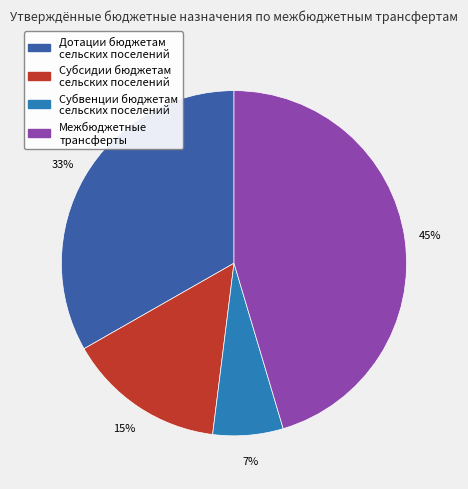

Count the number of slices in the pie.

4